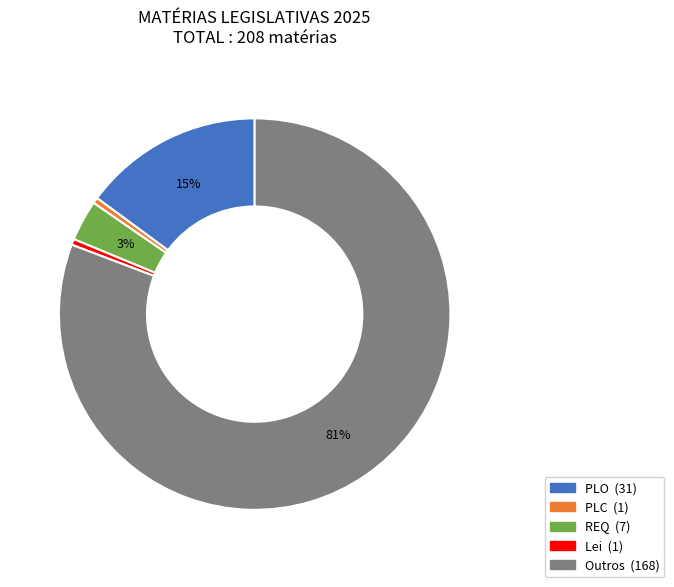

Combined, do Lei and Outros account for over 50%?

Yes